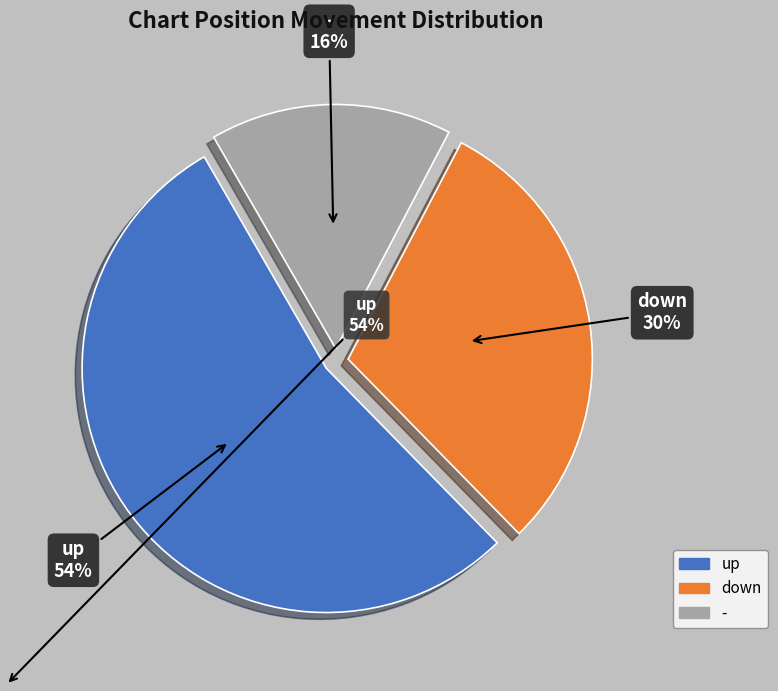

Is it true that up is 54% of the pie?

True